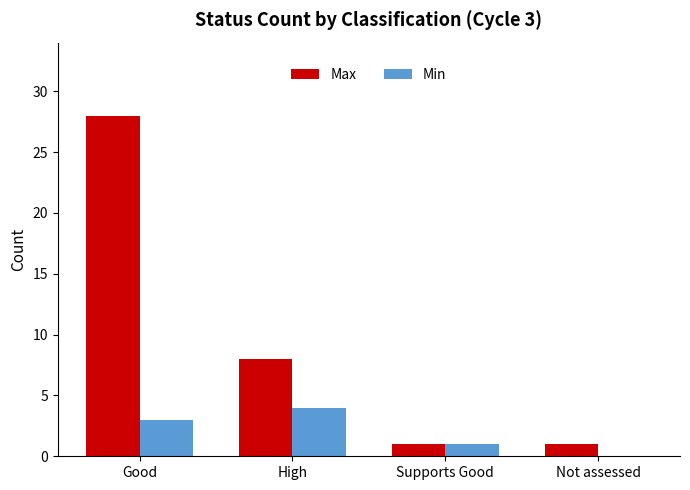

What is the approximate value of Max at Good, to the nearest 10?

30